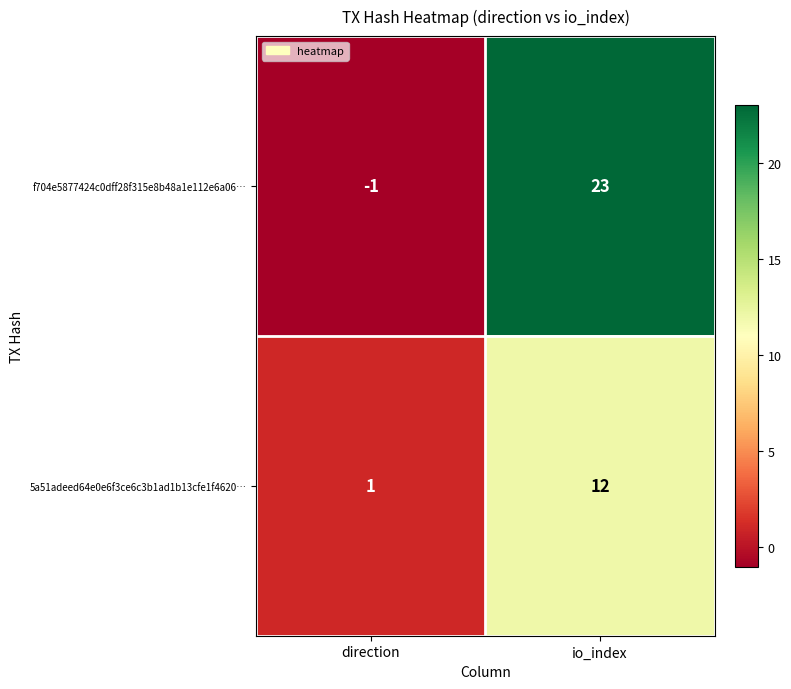

The f704e5877424c0dff28f315e8b48a1e112e6a06… series shows -1 at direction. True or false?

True